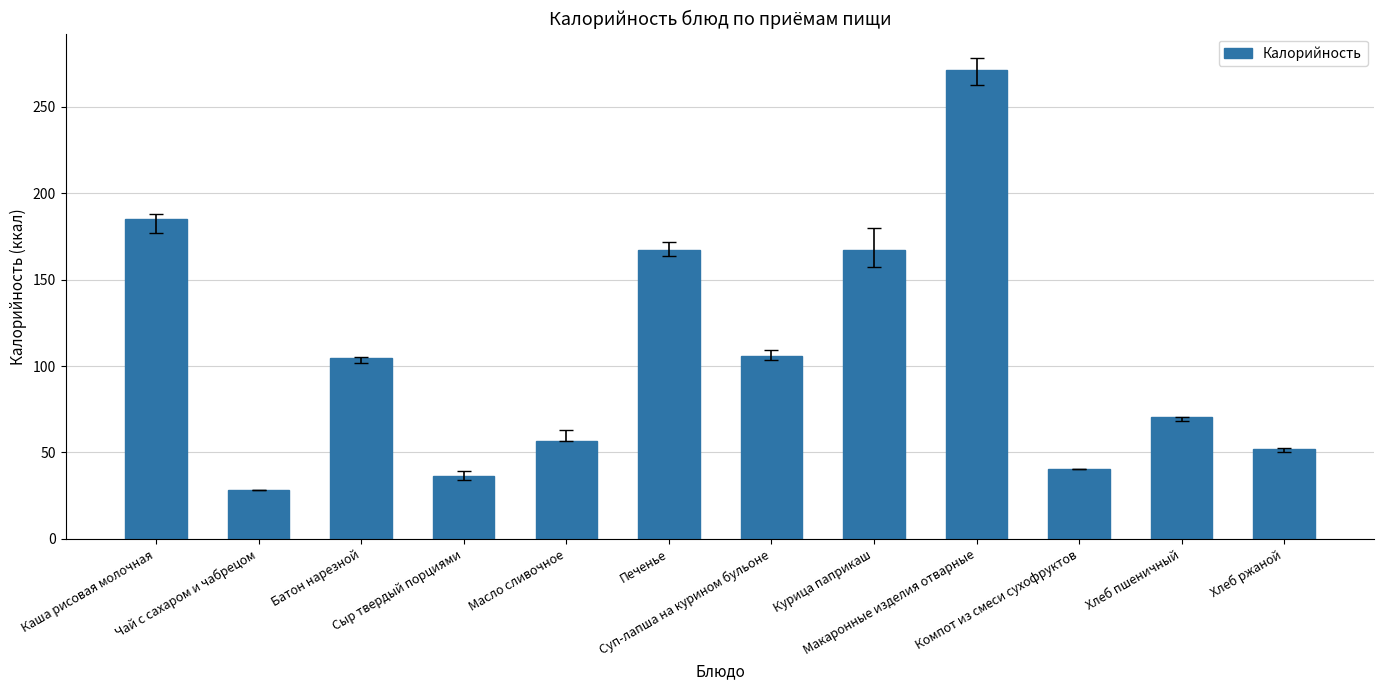

How many bars are there in total?

12